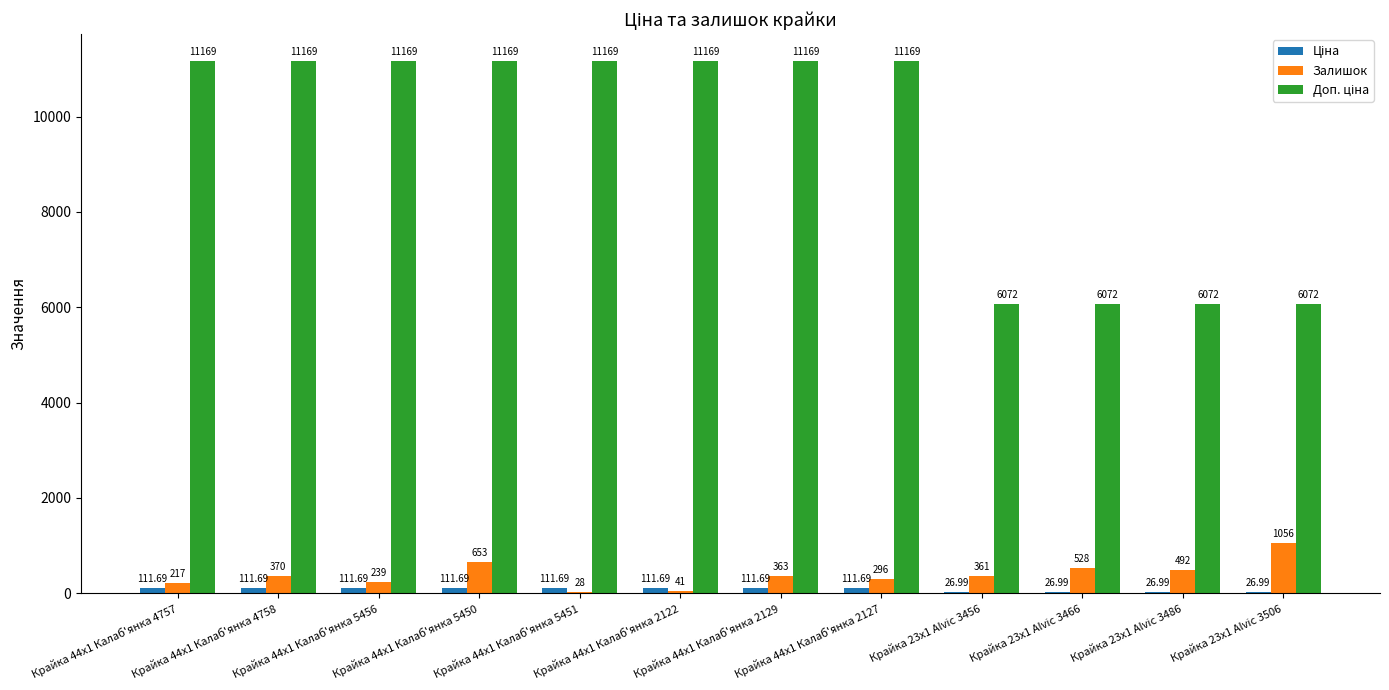

Which series changed the most between Крайка 44x1 Калаб'янка 2129 and Крайка 23x1 Alvic 3506?

Доп. ціна